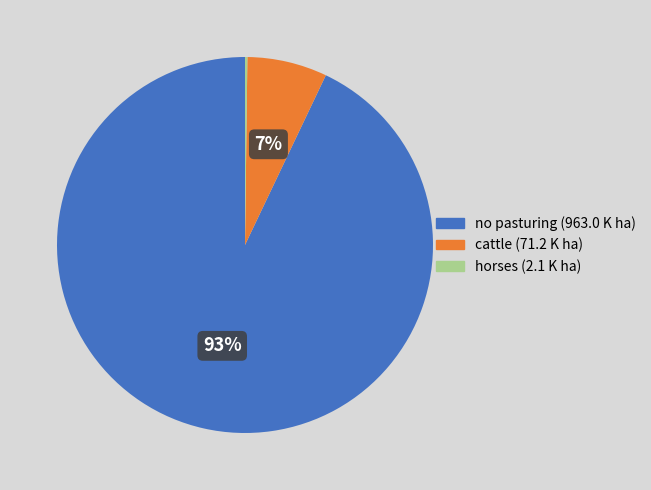

To the nearest percent, what is the difference between the largest and smallest slice percentages?

93%